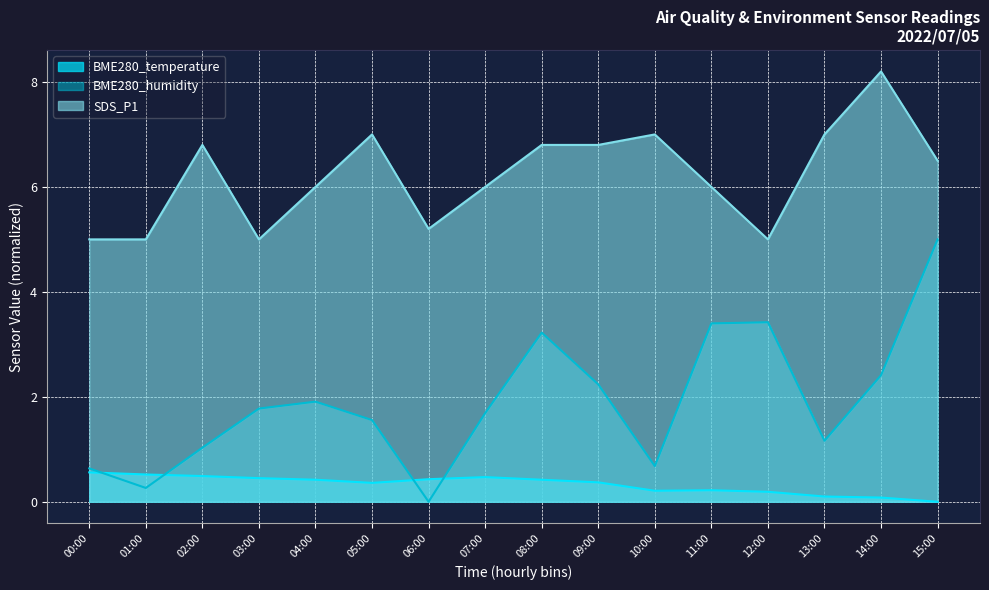

Rank the categories by BME280_humidity value from lowest to highest.

06:00, 01:00, 00:00, 10:00, 02:00, 13:00, 05:00, 07:00, 03:00, 04:00, 09:00, 14:00, 08:00, 11:00, 12:00, 15:00